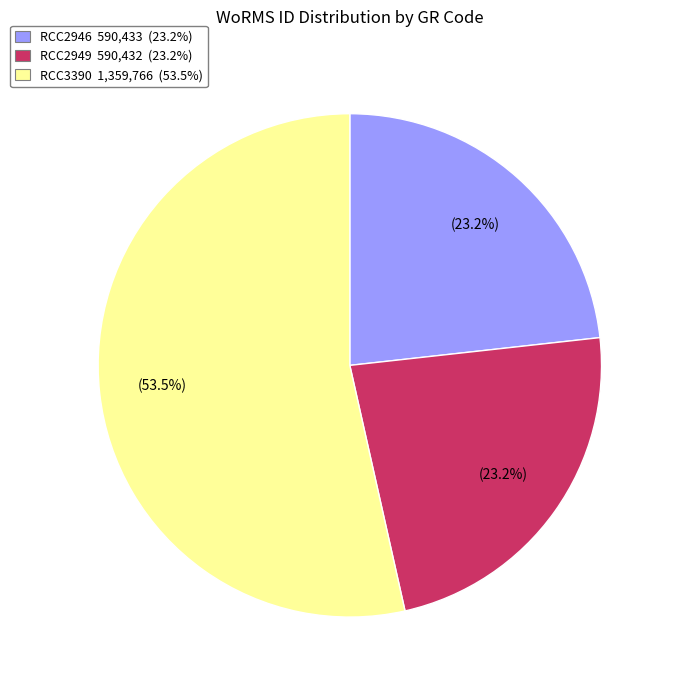

How many slices are in this pie chart?

3